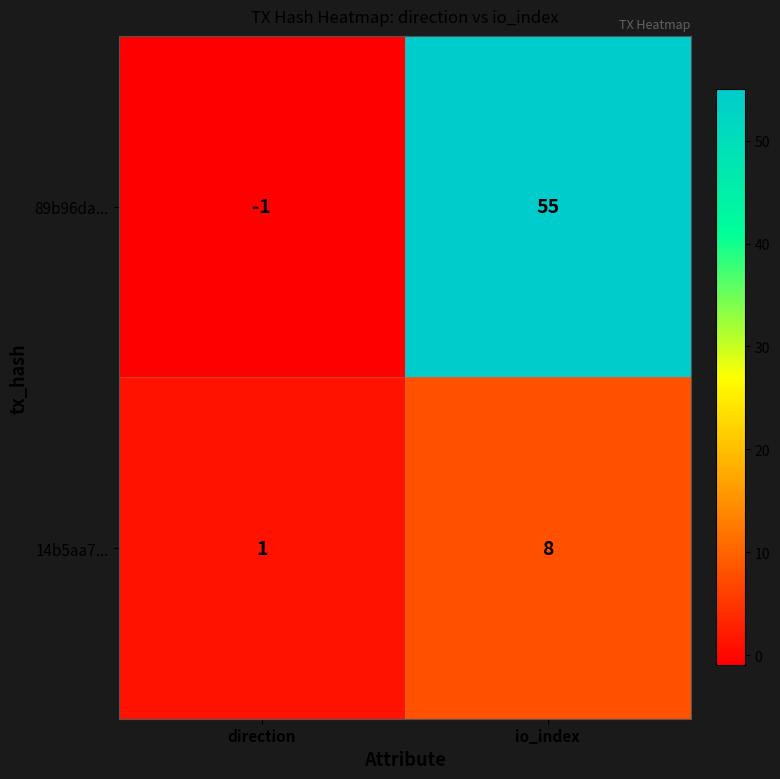

Which series changed the most between direction and io_index?

89b96da...